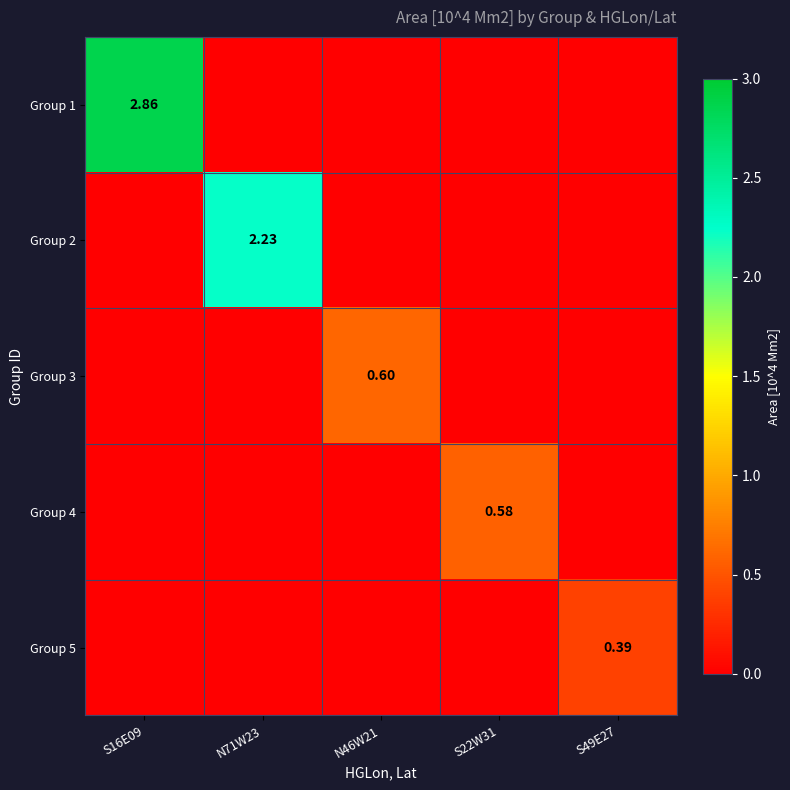

The Group 3 series shows 0.0 at S22W31. True or false?

True